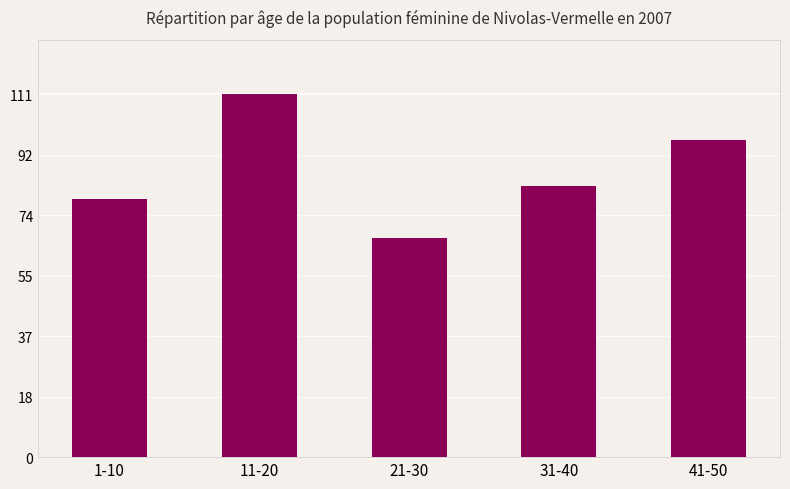

What is the greatest value displayed?

111